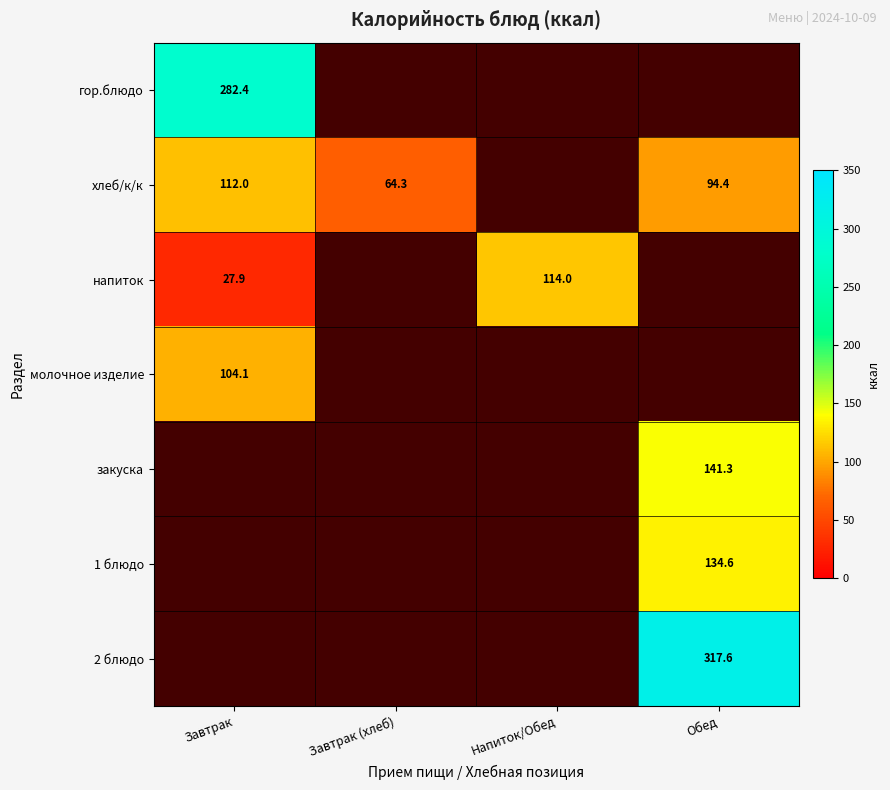

Which label corresponds to the largest value in the chart?

Обед